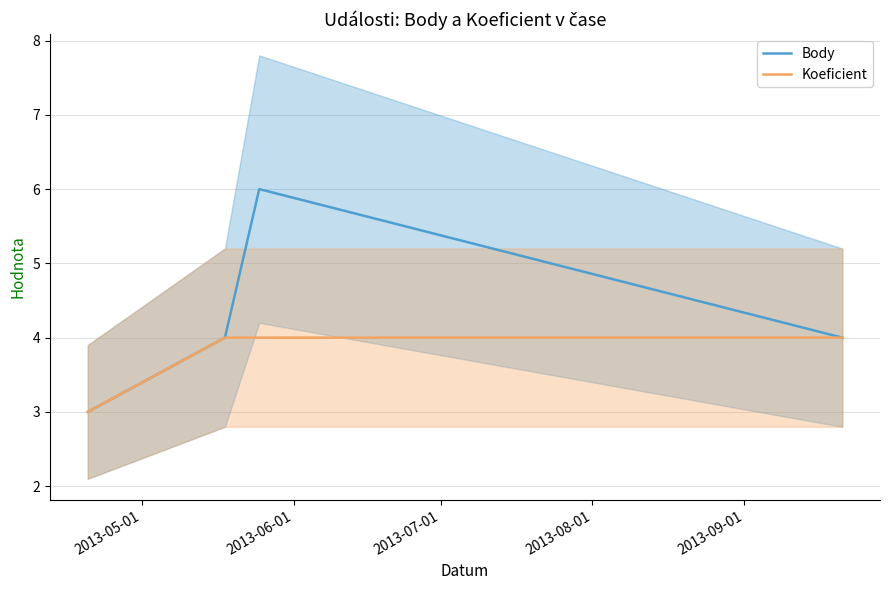

What is the highest value of the Body series?

6